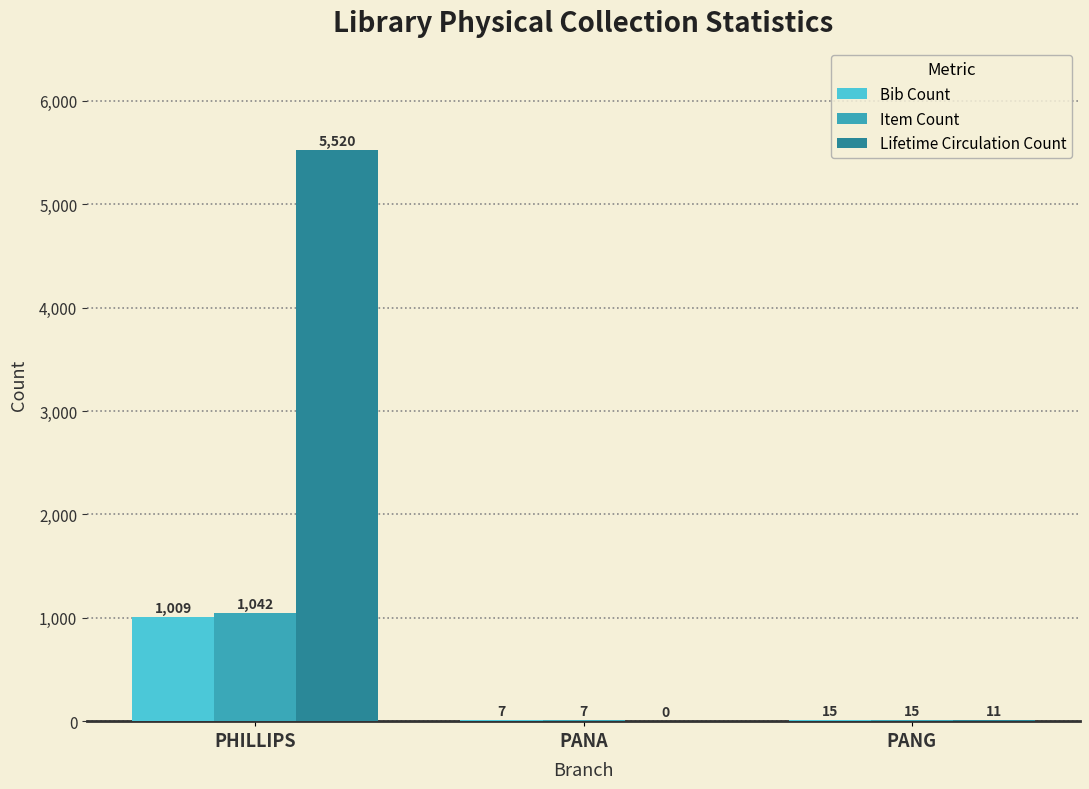

Read the Bib Count value at PANG, to the nearest 10.

20